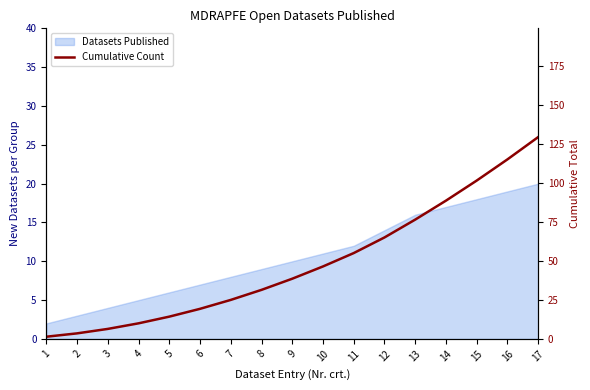

Reading right to left, extract all data points from this chart.

26.0	23.1	20.4	17.8	15.4	13.1	11.1	9.3	7.8	6.3	5.0	3.9	2.9	2.0	1.3	0.7	0.3